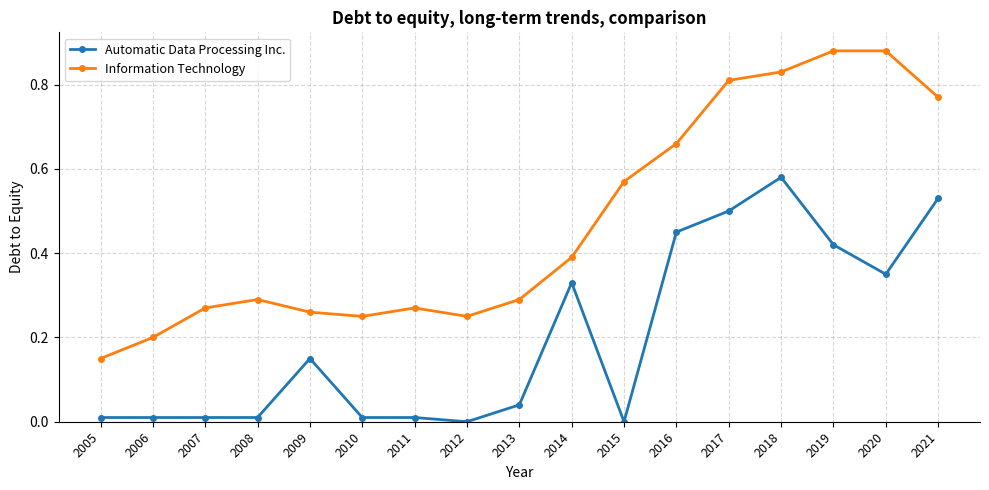

Rank the series by their maximum value, from lowest to highest.

Automatic Data Processing Inc., Information Technology